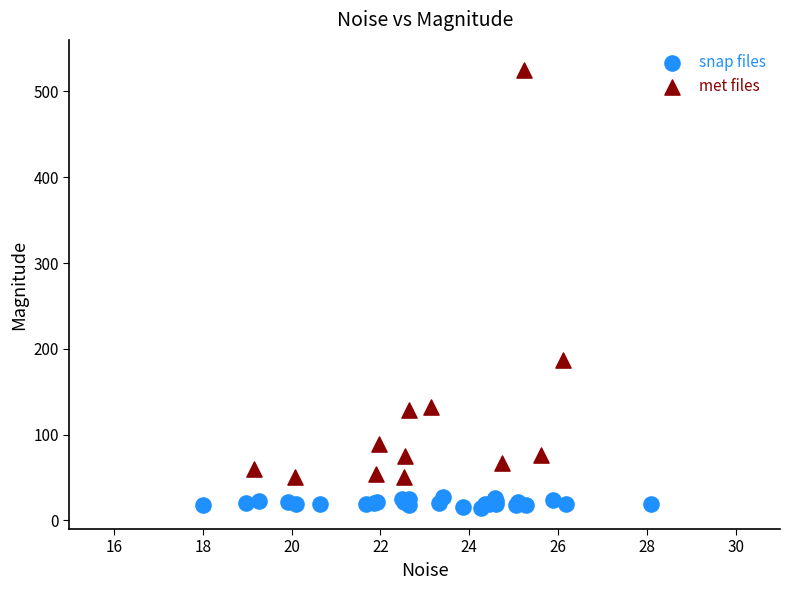

Which series reaches the minimum Y coordinate?

snap files